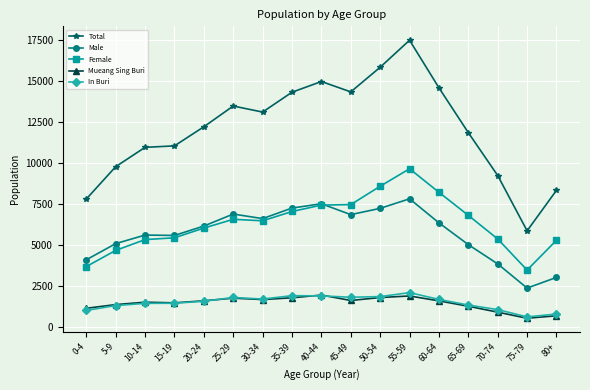

Which series has the largest range (max minus min)?

Total